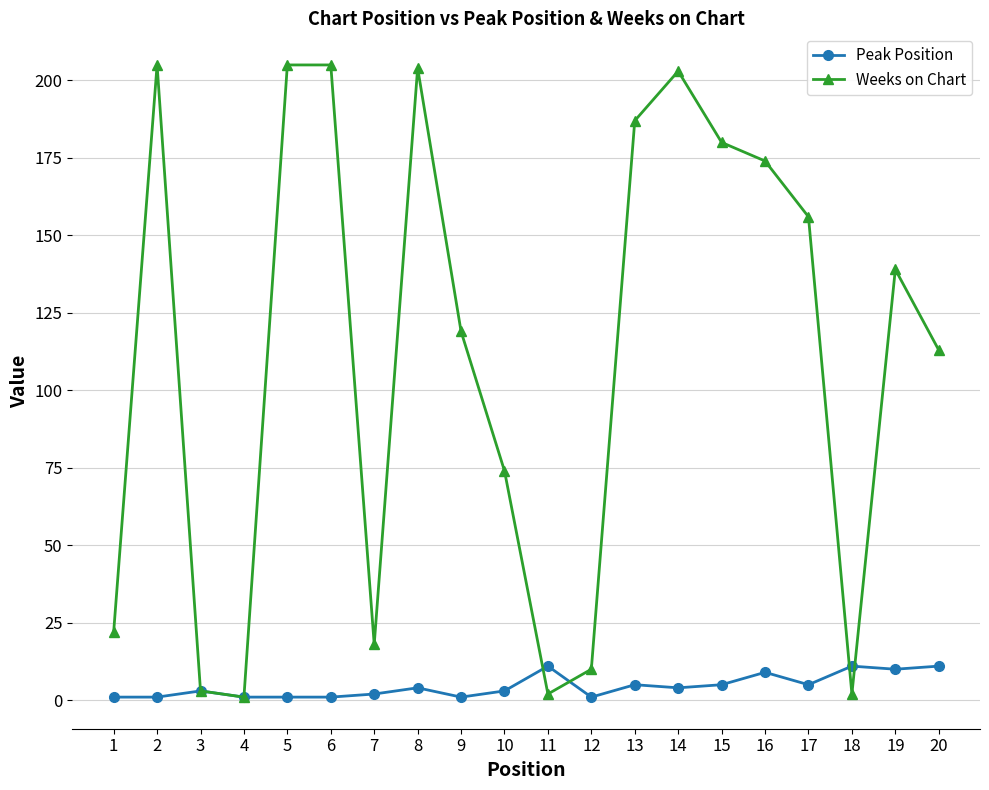

Where is the first local maximum for Weeks on Chart?

2